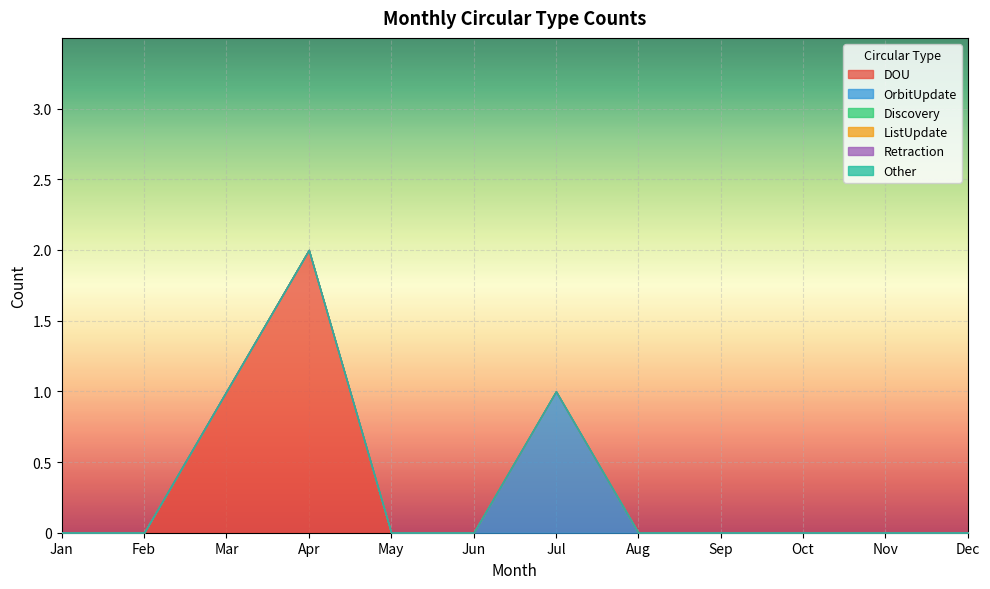

Is the value of ListUpdate at May greater than the value of DOU at Sep?

No